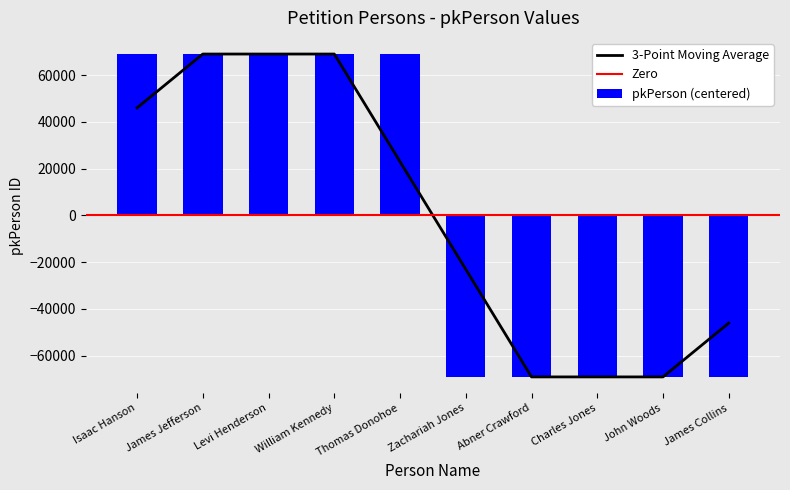

Reading right to left, what are all the values shown in this chart?

James Collins=-69060	John Woods=-69061	Charles Jones=-69062	Abner Crawford=-69063	Zachariah Jones=-69064	Thomas Donohoe=69064	William Kennedy=69063	Levi Henderson=69062	James Jefferson=69061	Isaac Hanson=69060